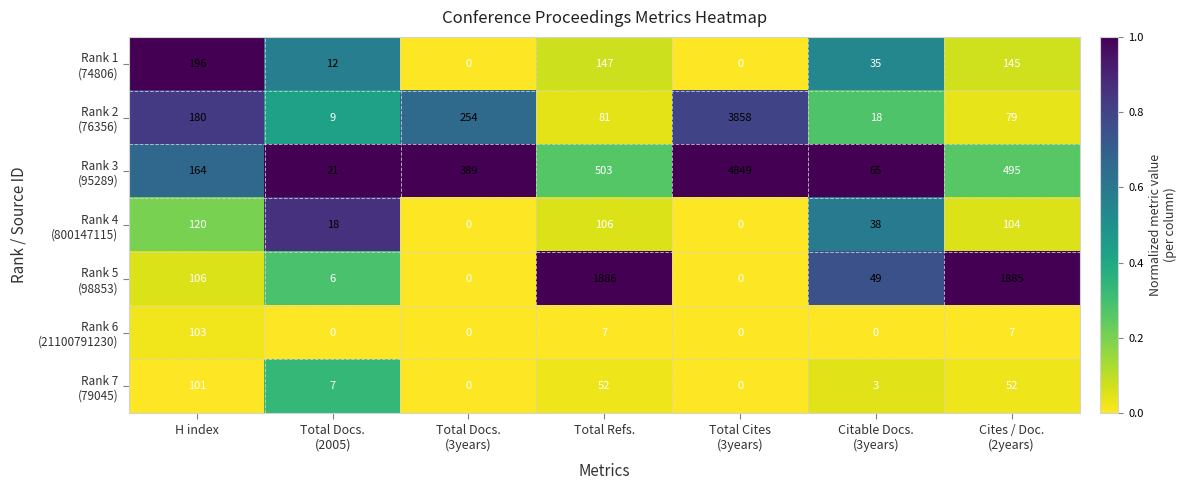

What is the spread (max minus min) of values at Total Refs.?

1879